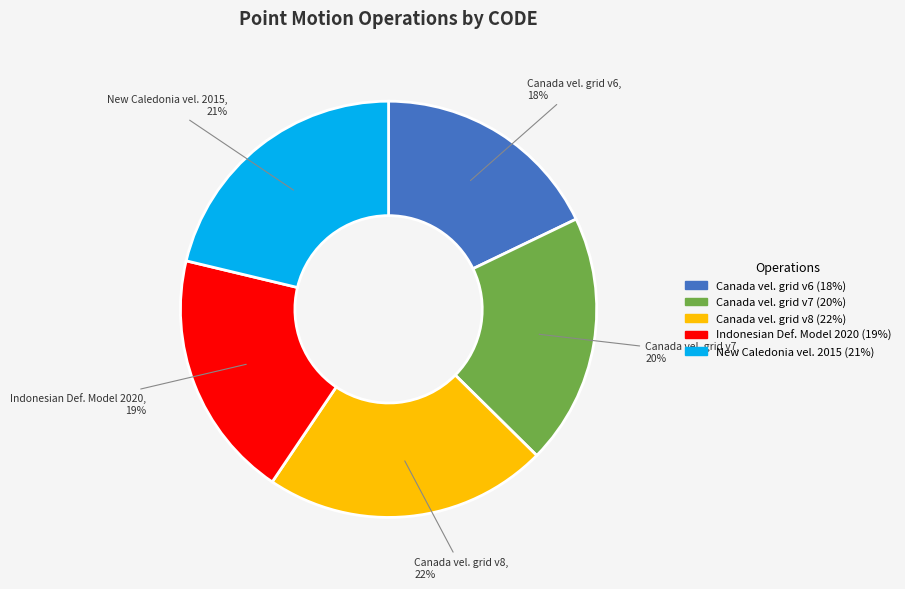

Is there a majority slice in this chart?

No